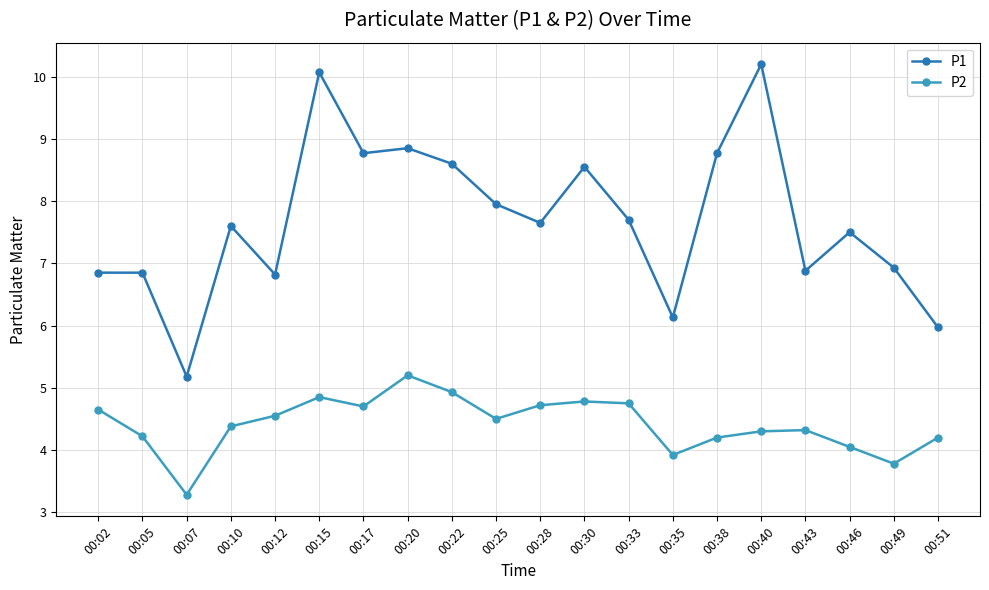

True or false: P1 and P2 intersect in this chart.

False